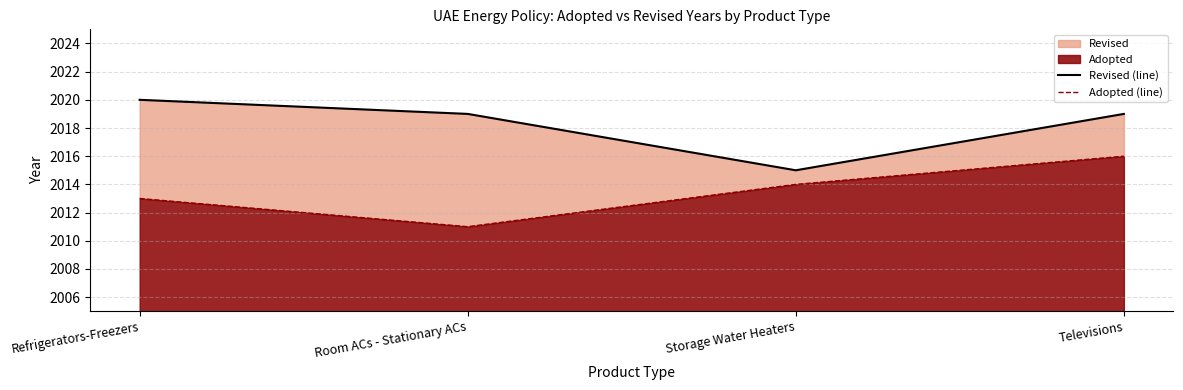

Reading right to left, transcribe all the data shown in this chart.

Revised (line): 2019	2015	2019	2020
Adopted (line): 2016	2014	2011	2013